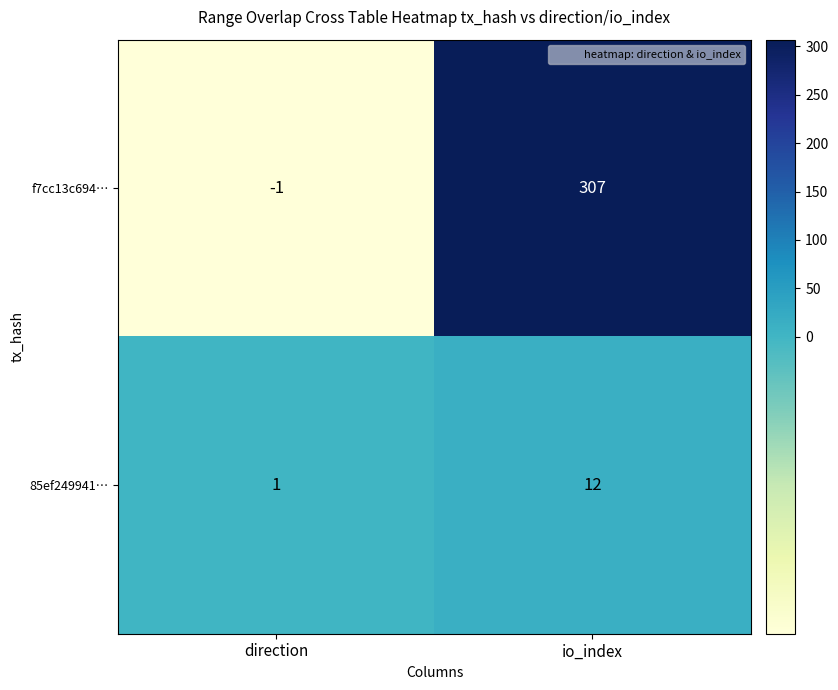

What is the smallest value displayed?

-1